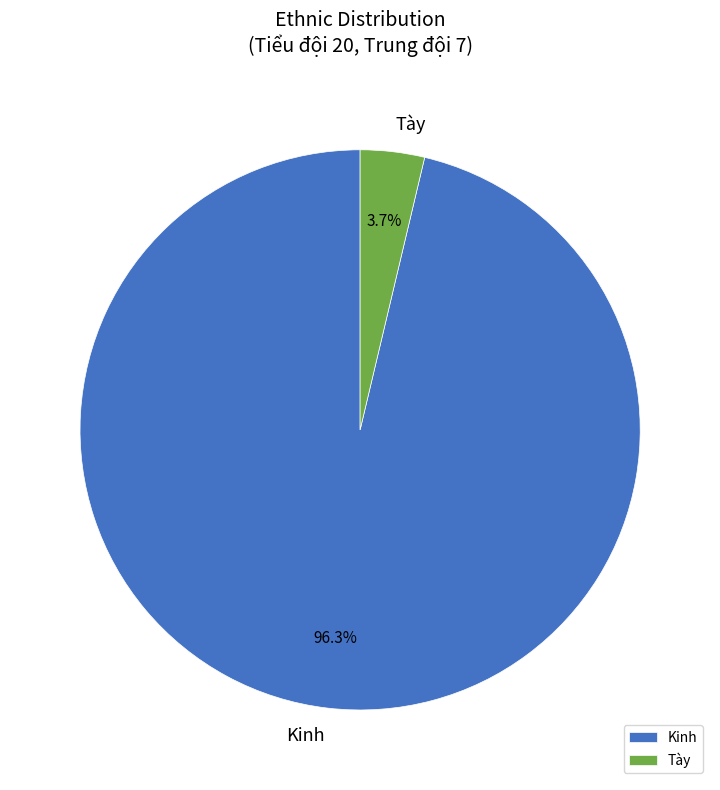

What is the largest slice in the pie chart?

Kinh